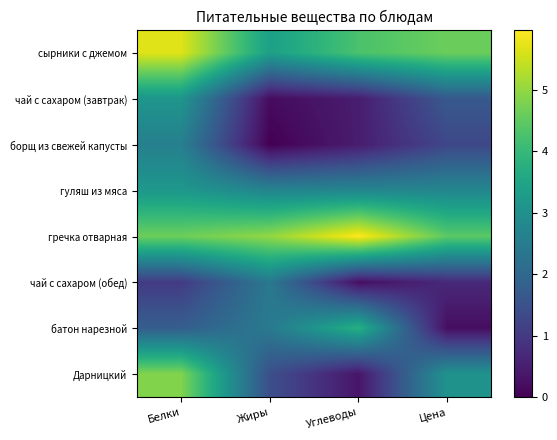

Between Жиры and Белки, which is larger?

Белки